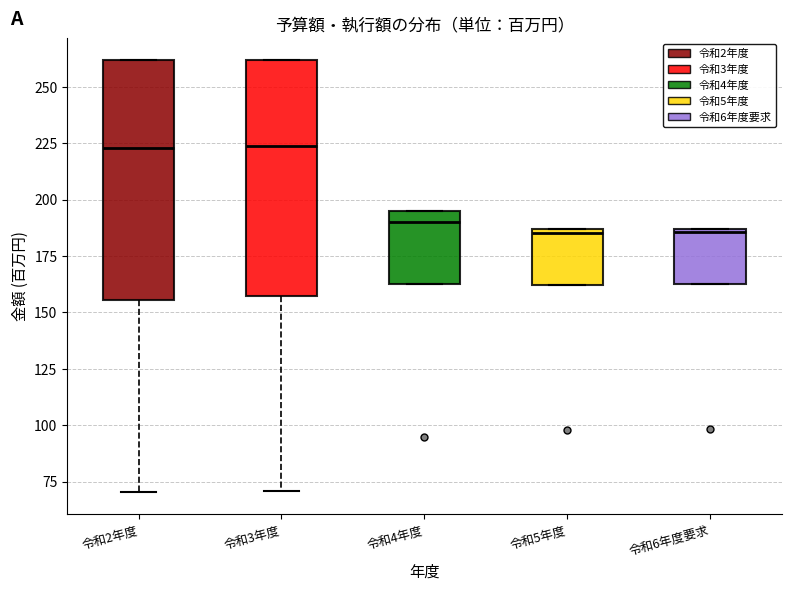

Reading left to right, transcribe this box plot: for each box, give where its median line is, the range the box spans, and where its two whiskers end, as read against the y-axis. The values are not printed on the chart, so give them approximately, as read against the axis.

令和2年度: median 225, box 155 to 260, whiskers 70 to 260
令和3年度: median 225, box 155 to 260, whiskers 70 to 260
令和4年度: median 190, box 160 to 195, whiskers 160 to 195
令和5年度: median 185 (just below the box's upper edge), box 160 to 185, whiskers 160 to 185
令和6年度要求: median 185, box 165 to 185, whiskers 165 to 185